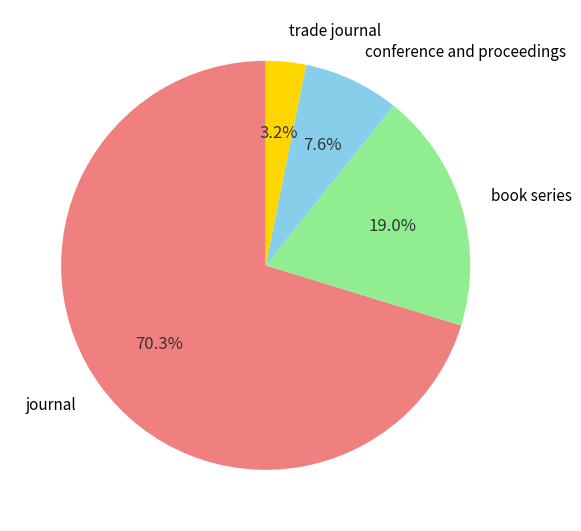

Is there any slice that represents more than half of the pie?

Yes